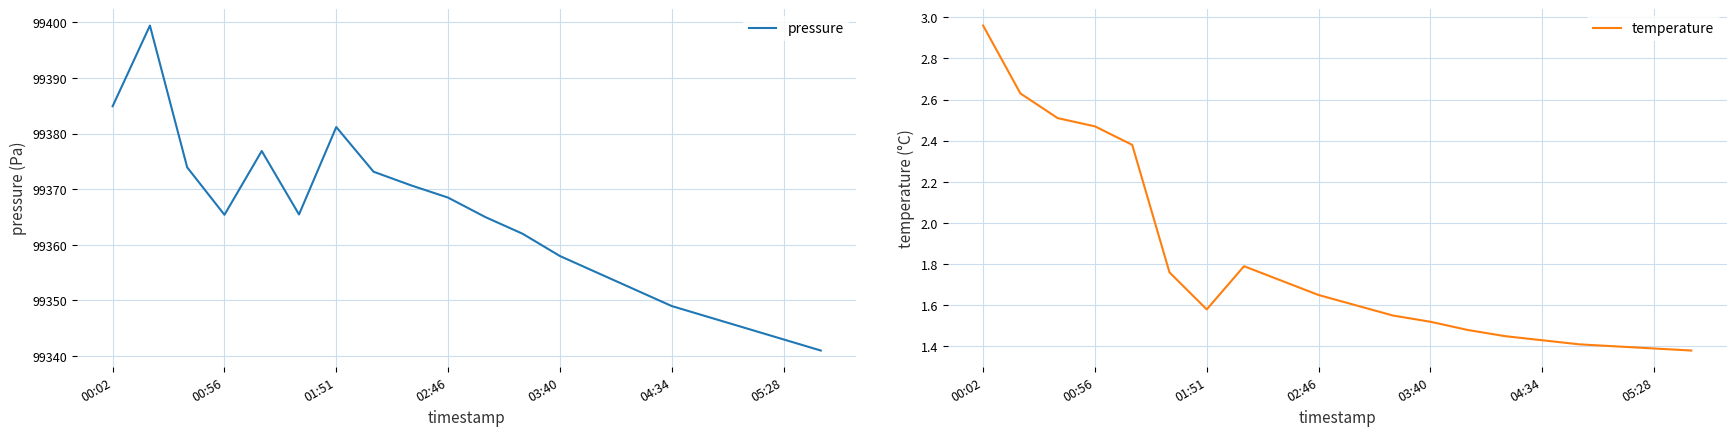

Which category has the lowest value in the pressure series?

19